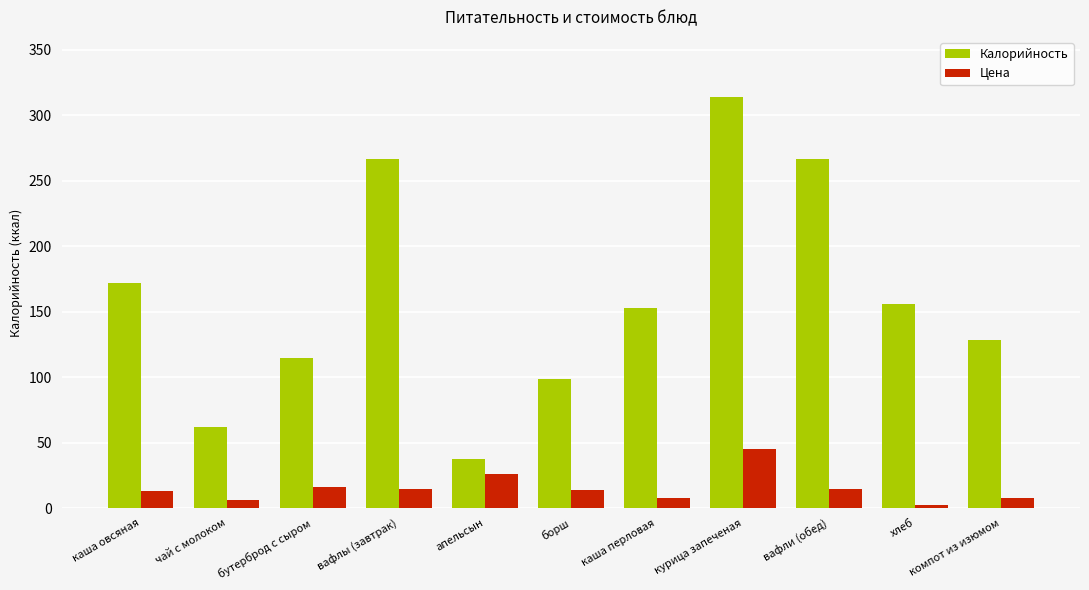

What is the spread (max minus min) of values at вафлы (завтрак)?

252.3